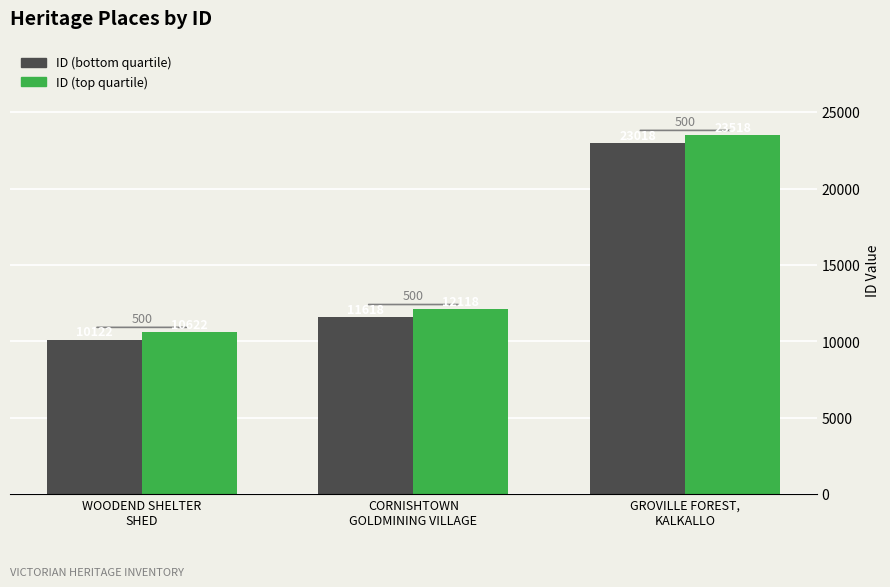

How many bars are there in each group?

2